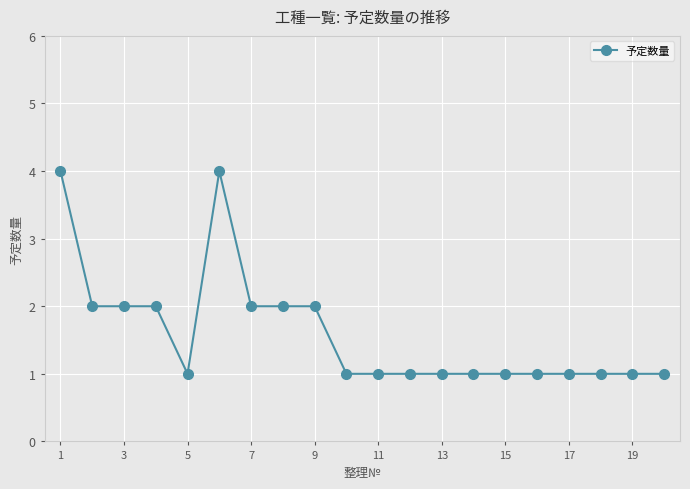

Reading left to right, extract all data points from this chart.

4	2	2	2	1	4	2	2	2	1	1	1	1	1	1	1	1	1	1	1